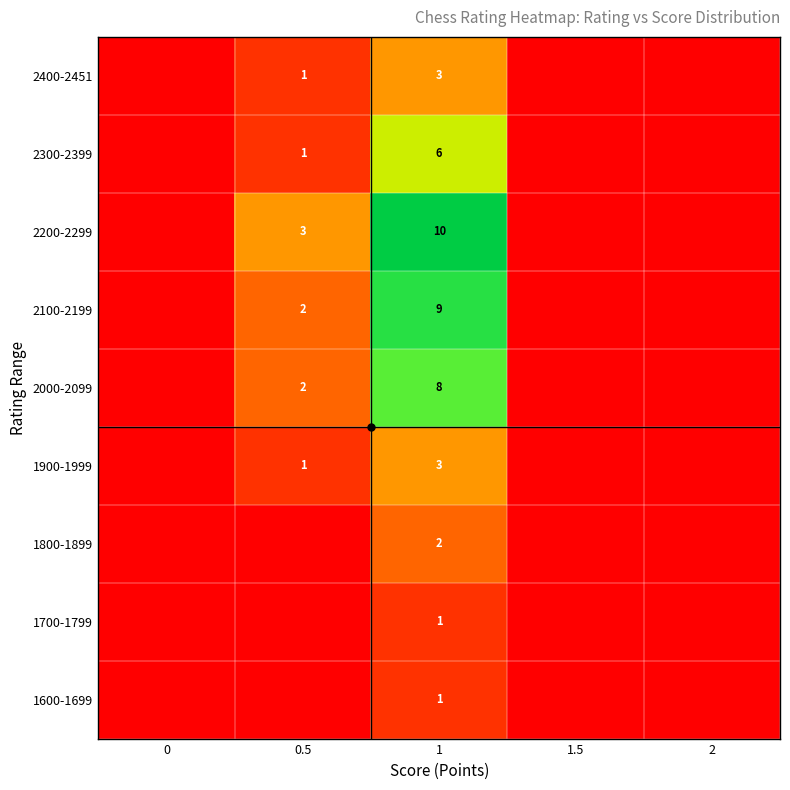

List the labels in order of 2400-2451 value, smallest first.

0, 1.5, 2, 0.5, 1